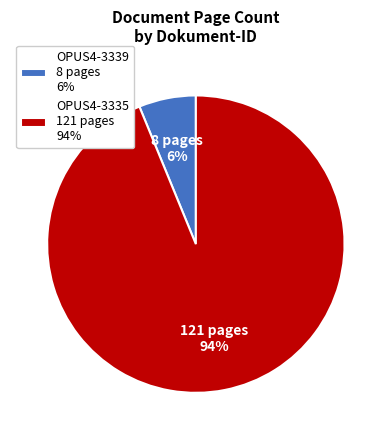

Do OPUS4-3335 and OPUS4-3339 together represent more than half of the pie?

Yes